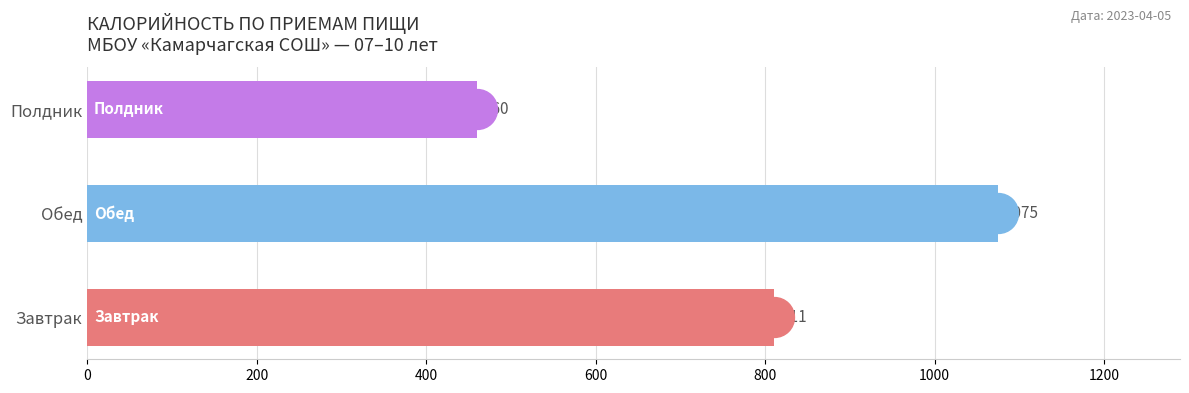

What is the change in value from Завтрак to Обед?

+264.0